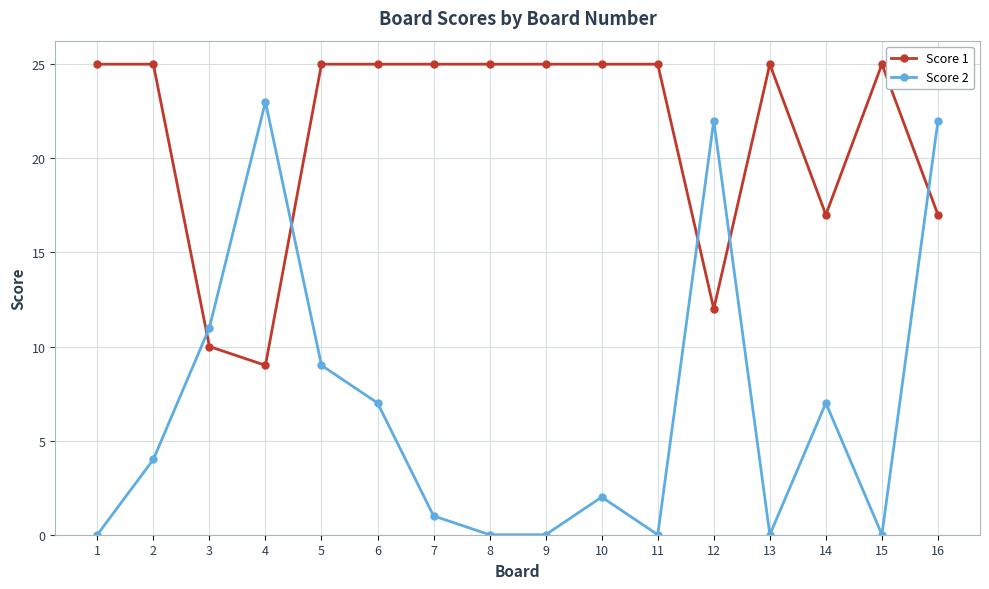

At how many categories does at least one series exceed 5?

16